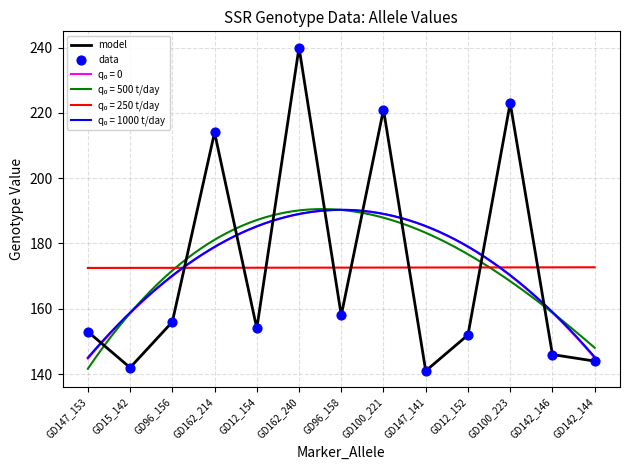

Which series contains the lowest Y value?

model